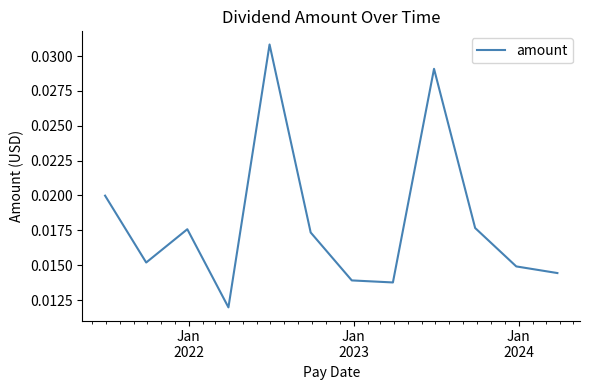

What is the sum of all values?

0.2